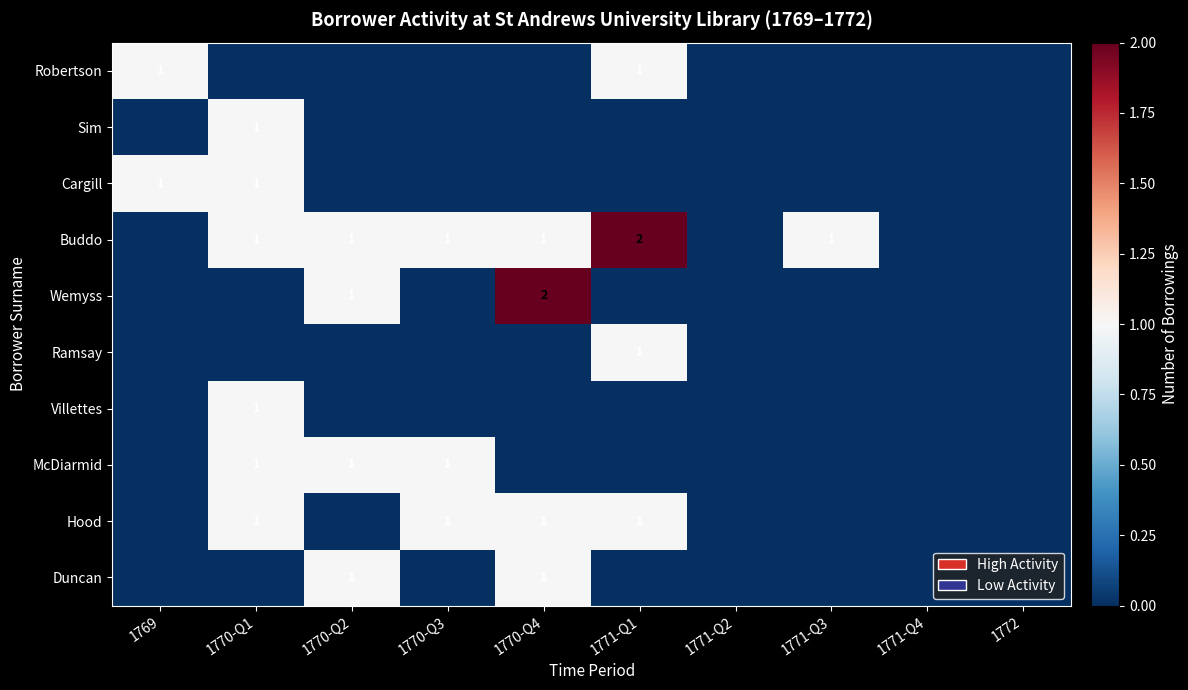

The value of Hood at 1770-Q1 is 2. True or false?

False